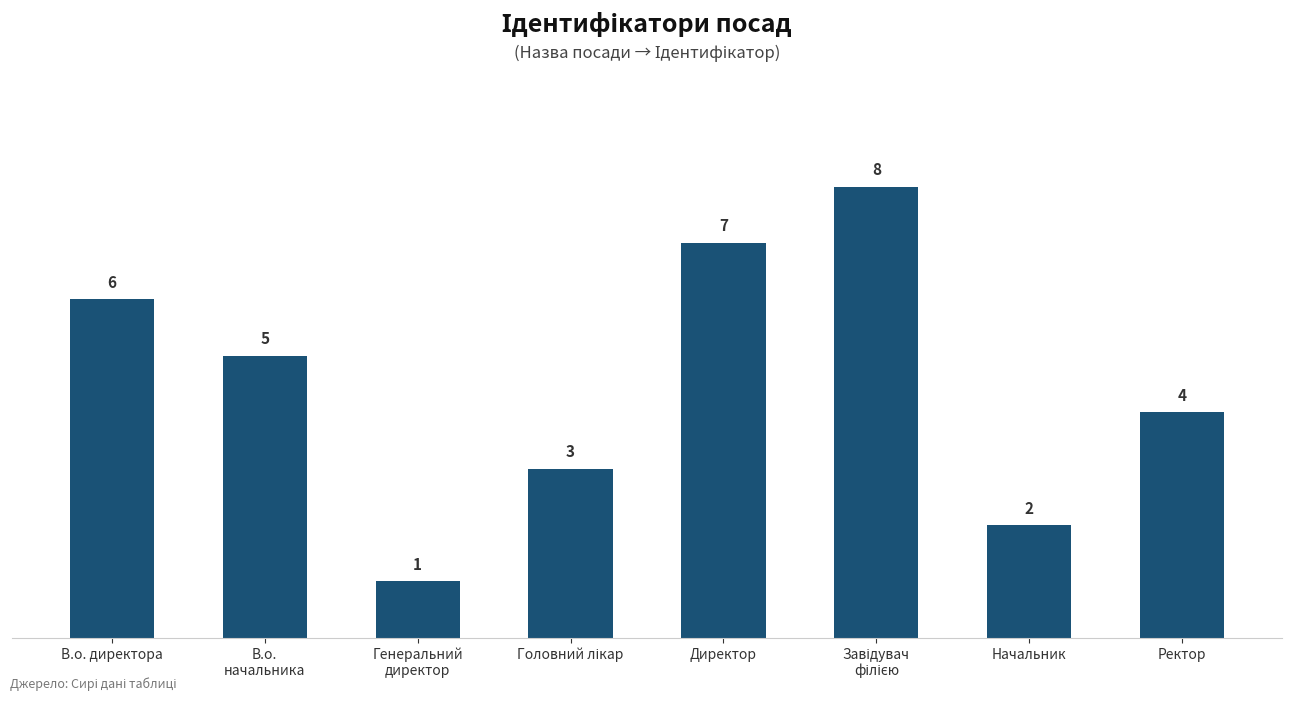

Are the bars horizontal?

No